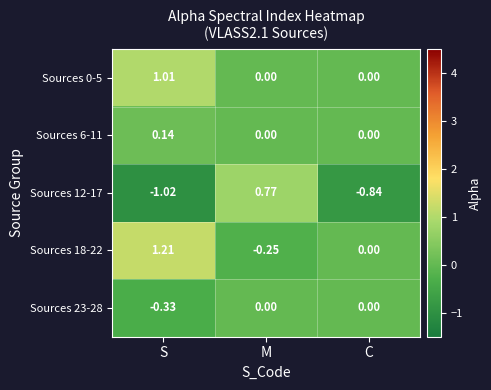

Is the value of Sources 23-28 at C greater than the value of Sources 12-17 at M?

No